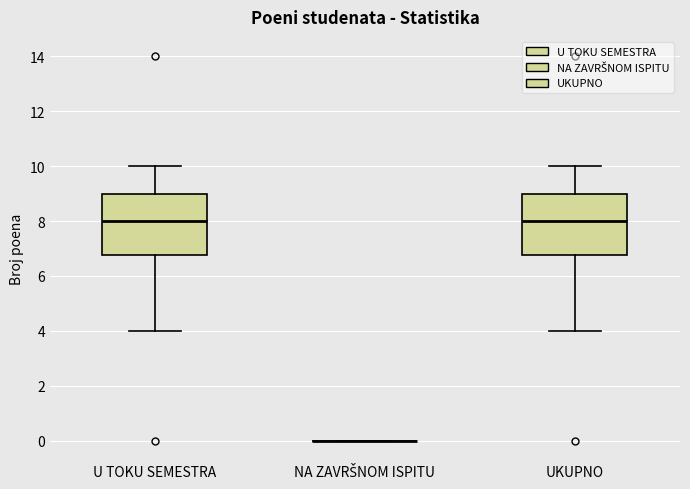

Reading left to right, transcribe this box plot: for each box, give where its median line is, the range the box spans, and where its two whiskers end, as read against the y-axis. The values are not printed on the chart, so give them approximately, as read against the axis.

U TOKU SEMESTRA: median 8.0, box 6.8 to 9.0, whiskers 4.0 to 10.0
NA ZAVRŠNOM ISPITU: box collapsed to a line at 0.0, whiskers 0.0 to 0.0
UKUPNO: median 8.0, box 6.8 to 9.0, whiskers 4.0 to 10.0